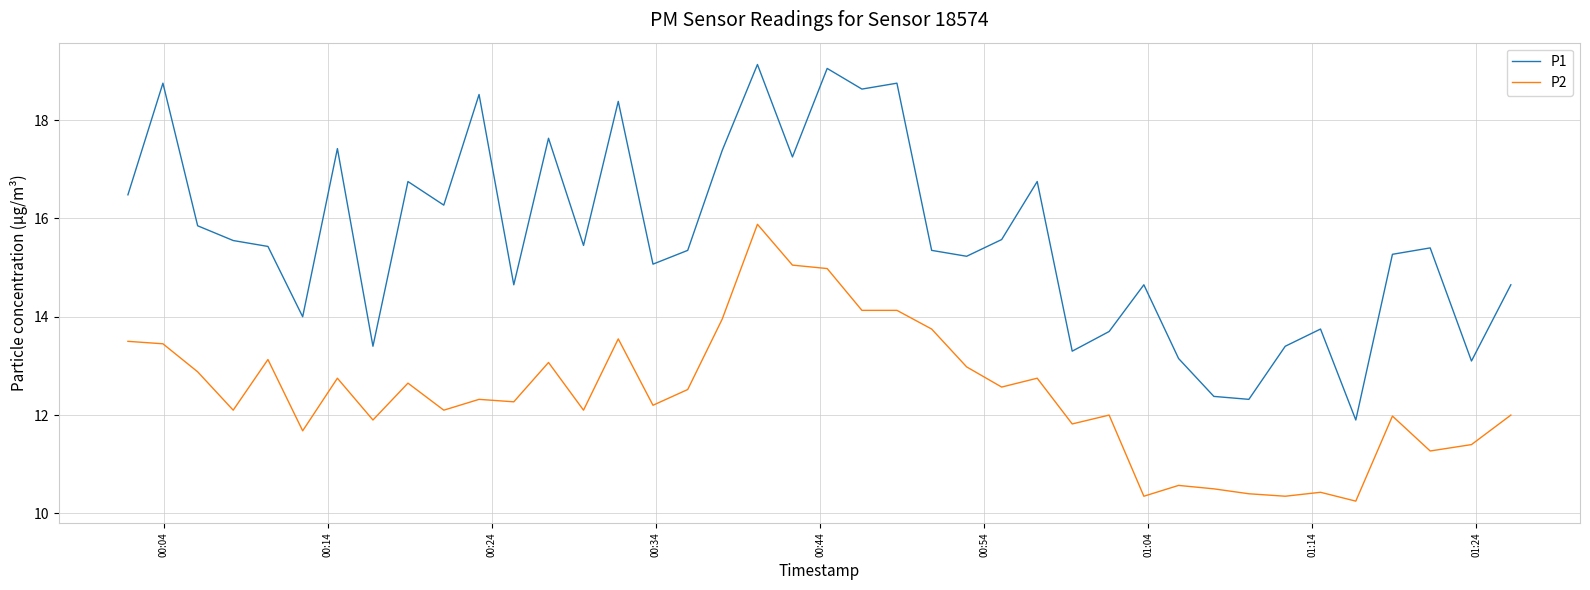

What is the maximum value shown in the chart?

19.1